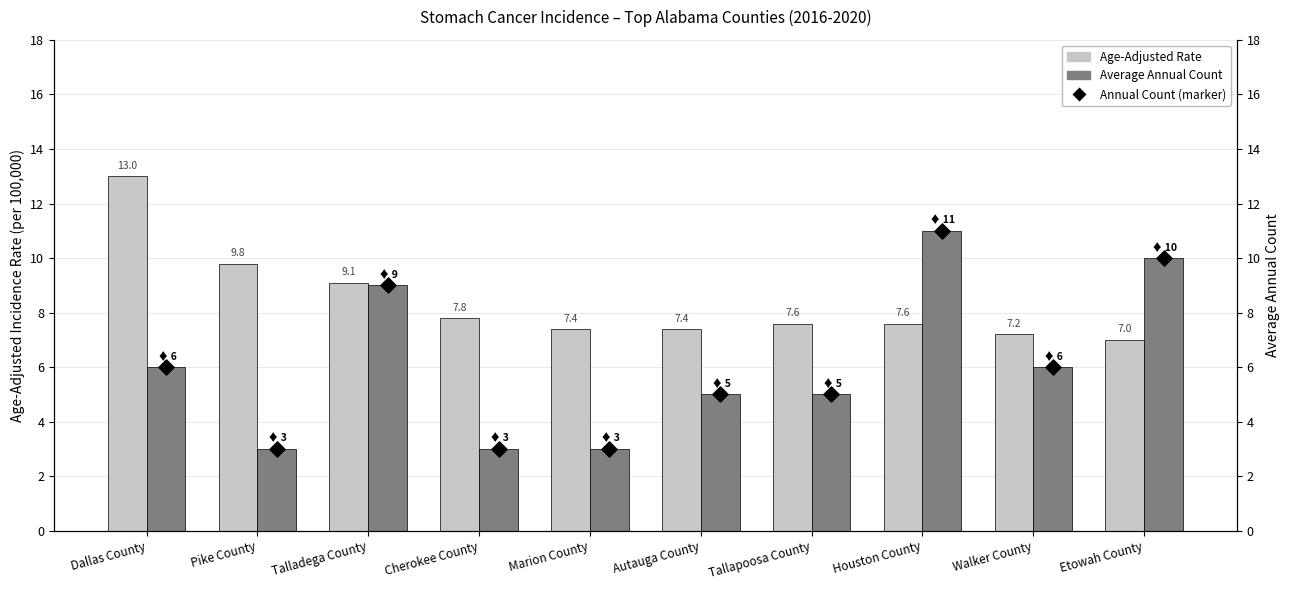

At which category is the sum across all series the highest?

Houston County